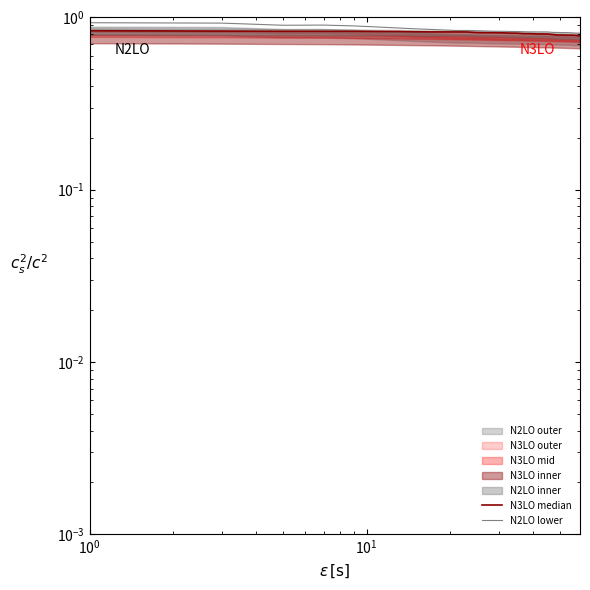

How many data points does each series have?

30